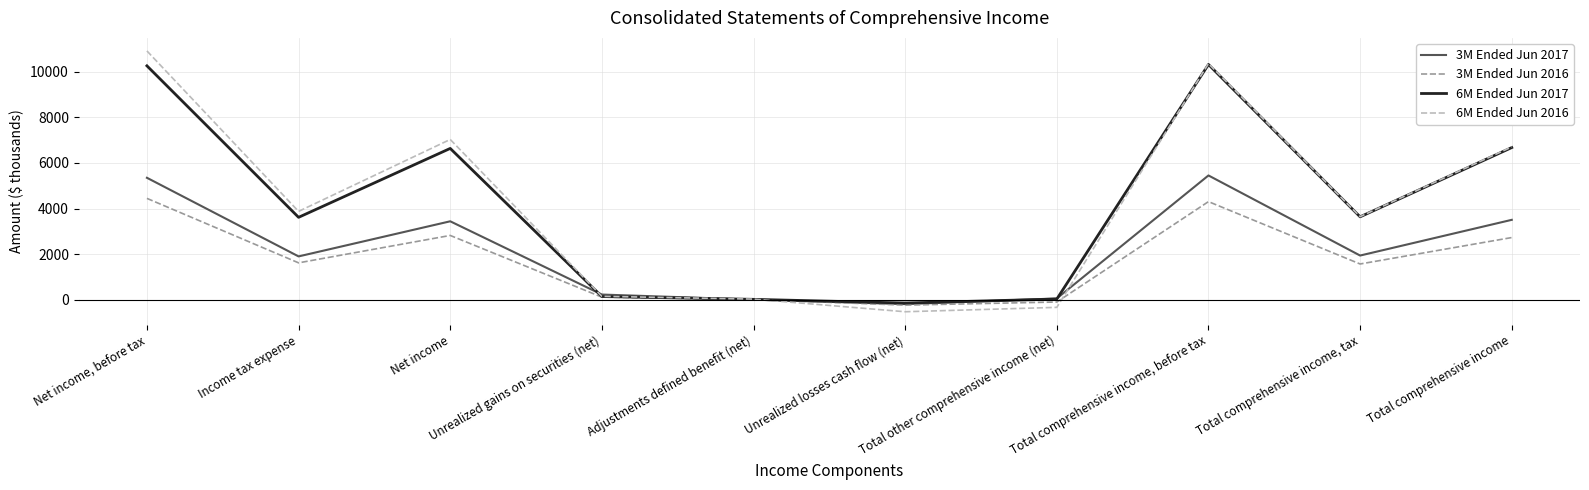

Is the value of 3M Ended Jun 2017 at Total comprehensive income greater than the value of 6M Ended Jun 2017 at Net income?

No